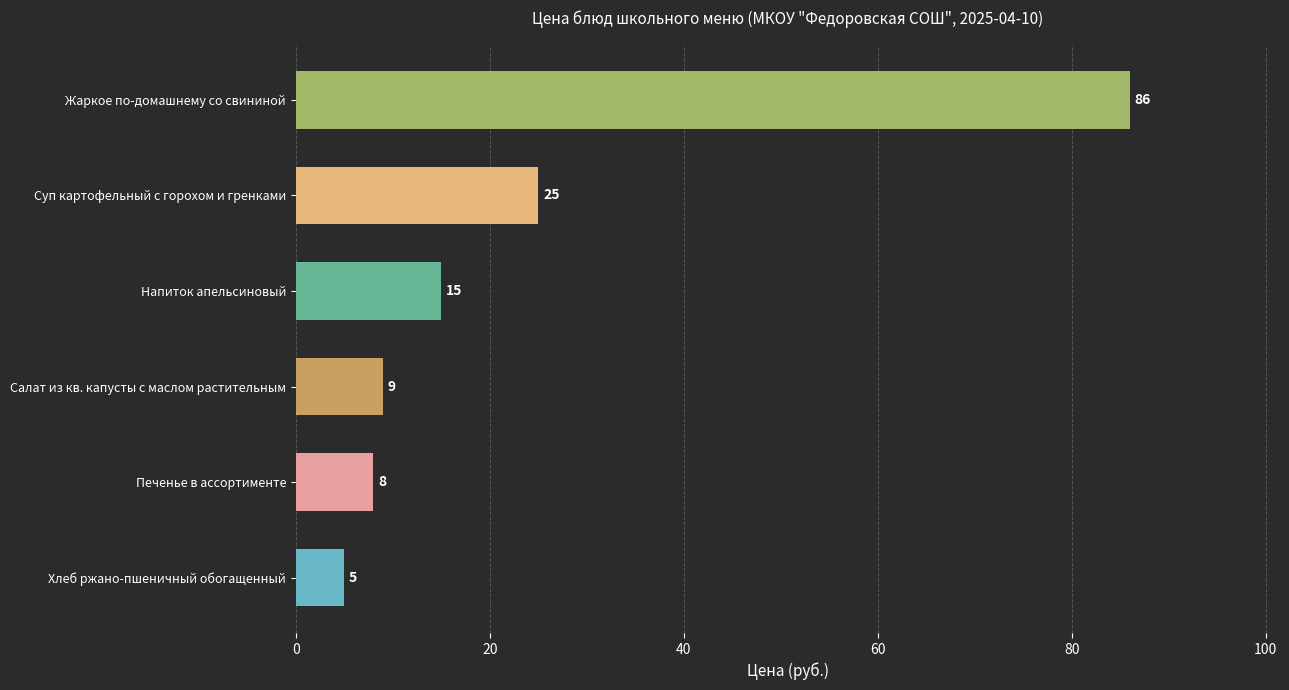

What is the ratio of the value at Суп картофельный с горохом и гренками to the value at Хлеб ржано-пшеничный обогащенный?

5.0